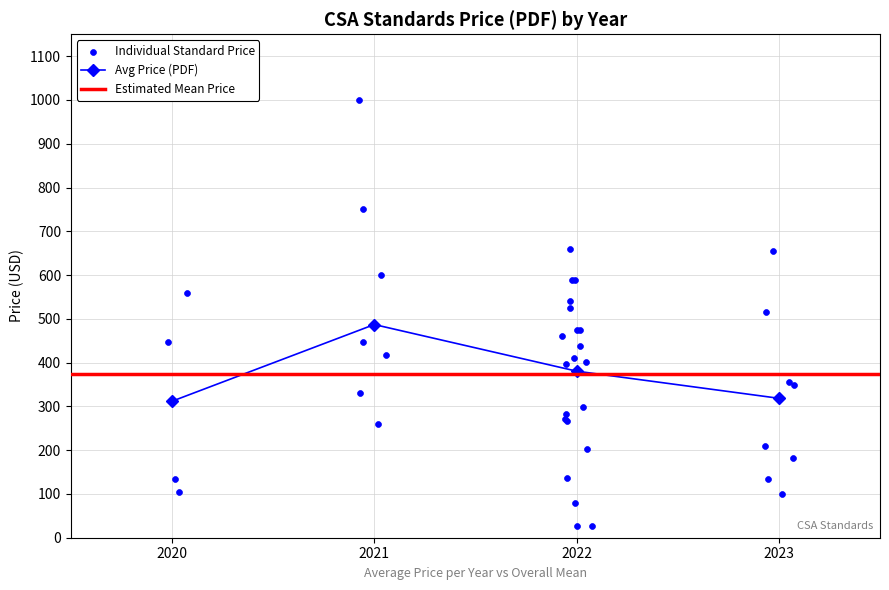

True or false: Avg Price (PDF) has more than 2 interior local peaks.

False